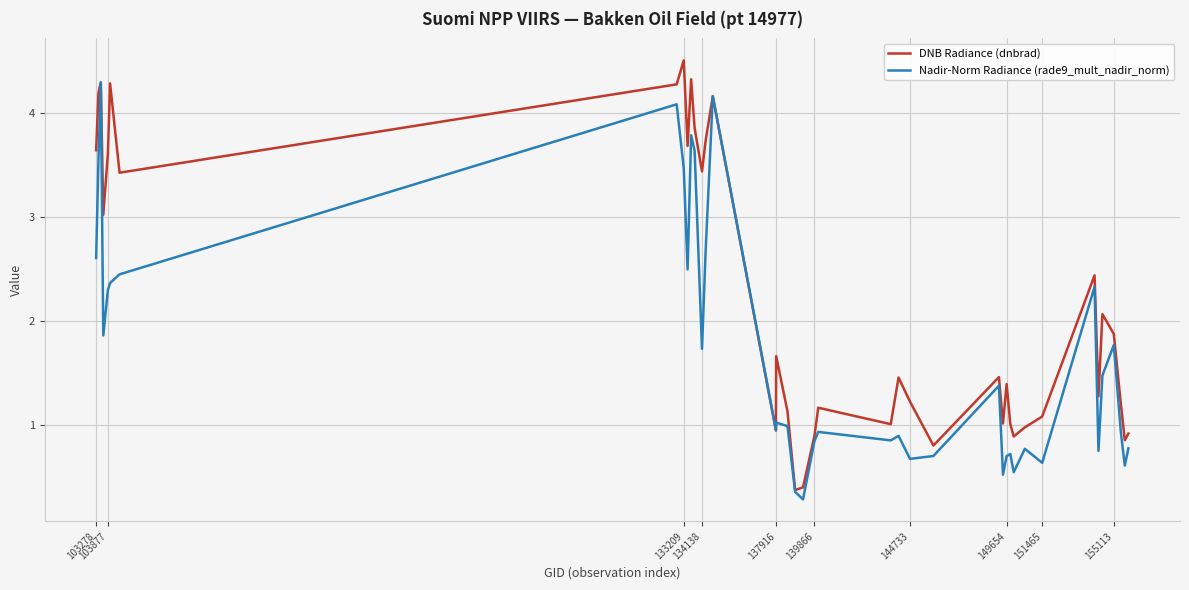

What is the highest value of the Nadir-Norm Radiance (rade9_mult_nadir_norm) series?

4.3